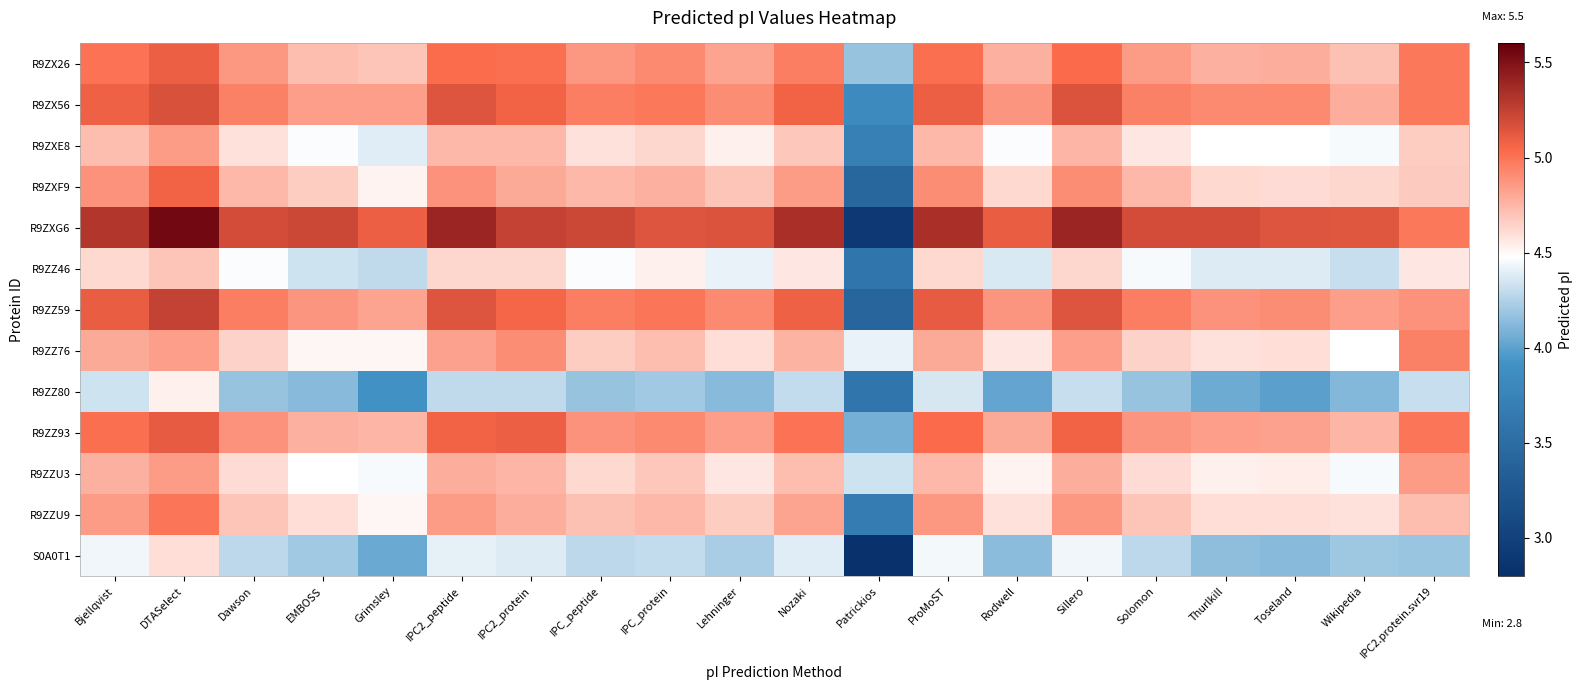

Which category has the highest value across all series?

DTASelect